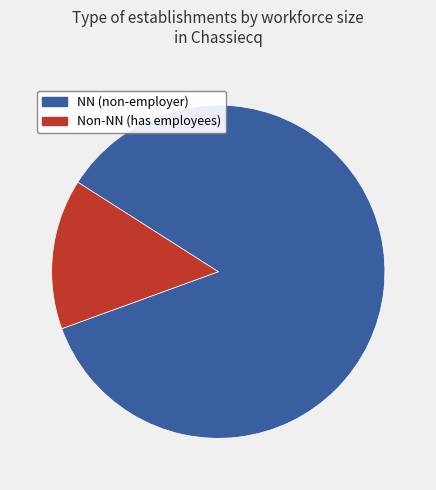

Is there any slice that represents more than half of the pie?

Yes